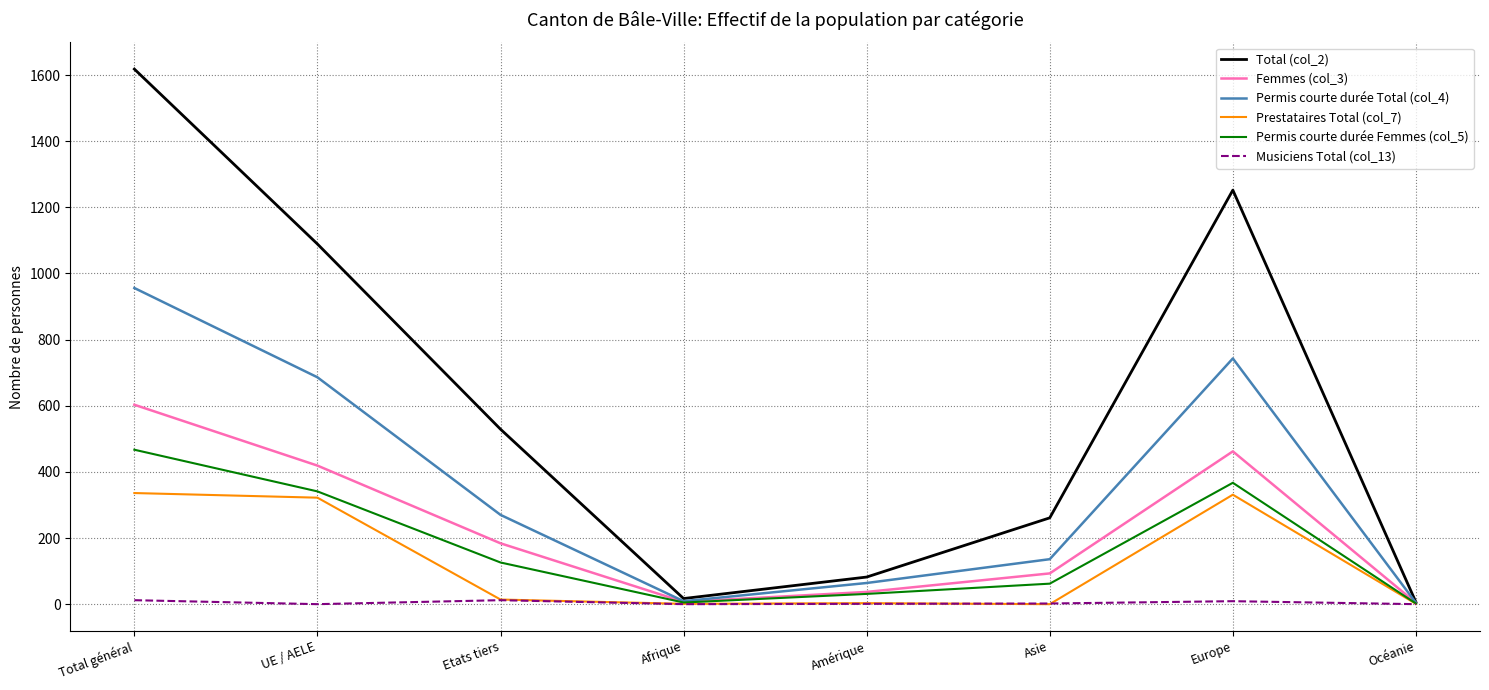

Between Etats tiers and Amérique, which series saw the biggest shift?

Total (col_2)